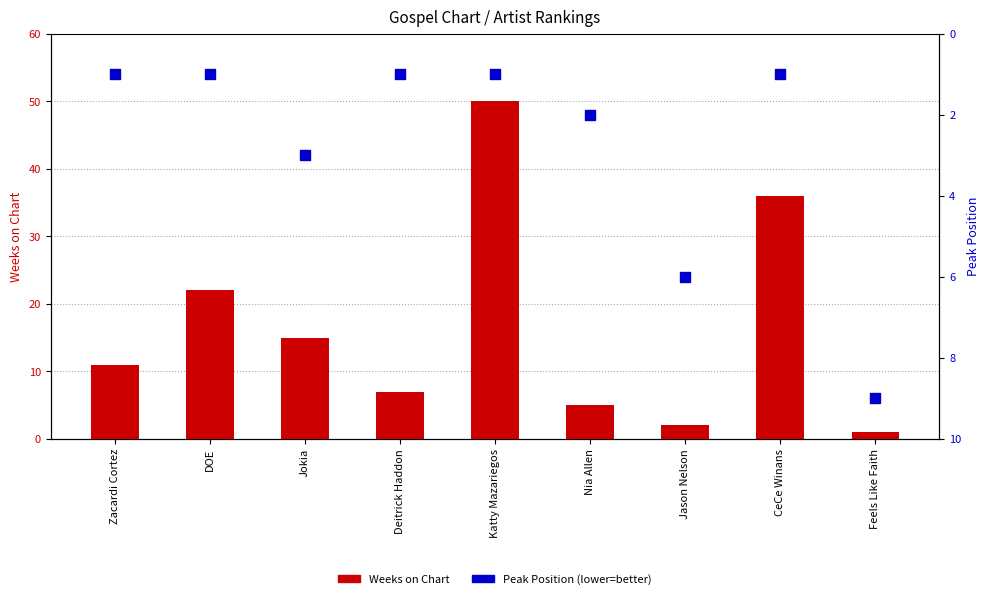

What are all the series names shown in the legend?

Weeks on Chart, Peak Position